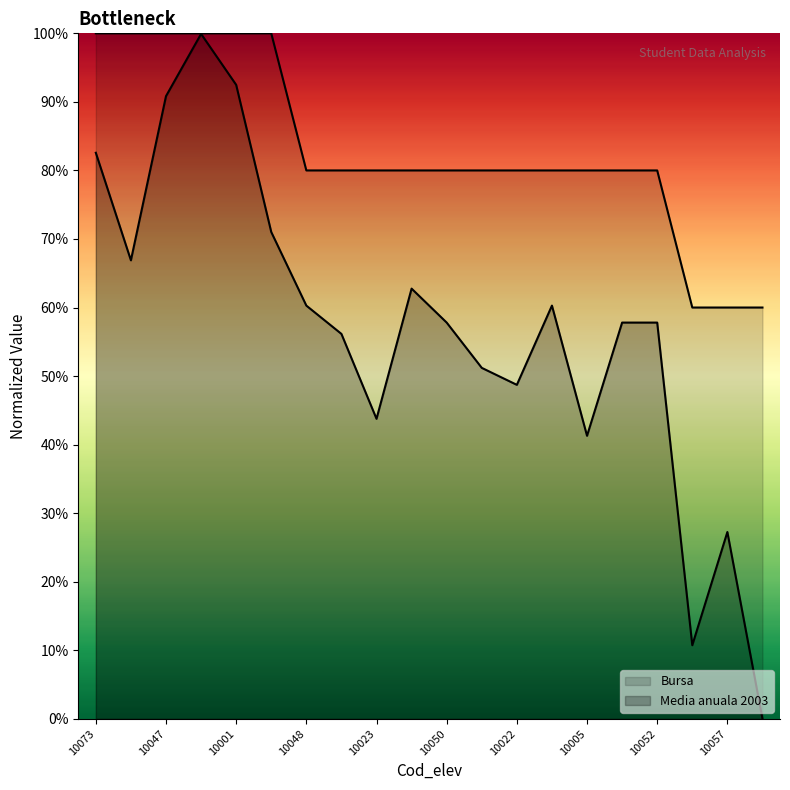

At 10073, list the series in order from largest to smallest.

Bursa, Media anuala 2003